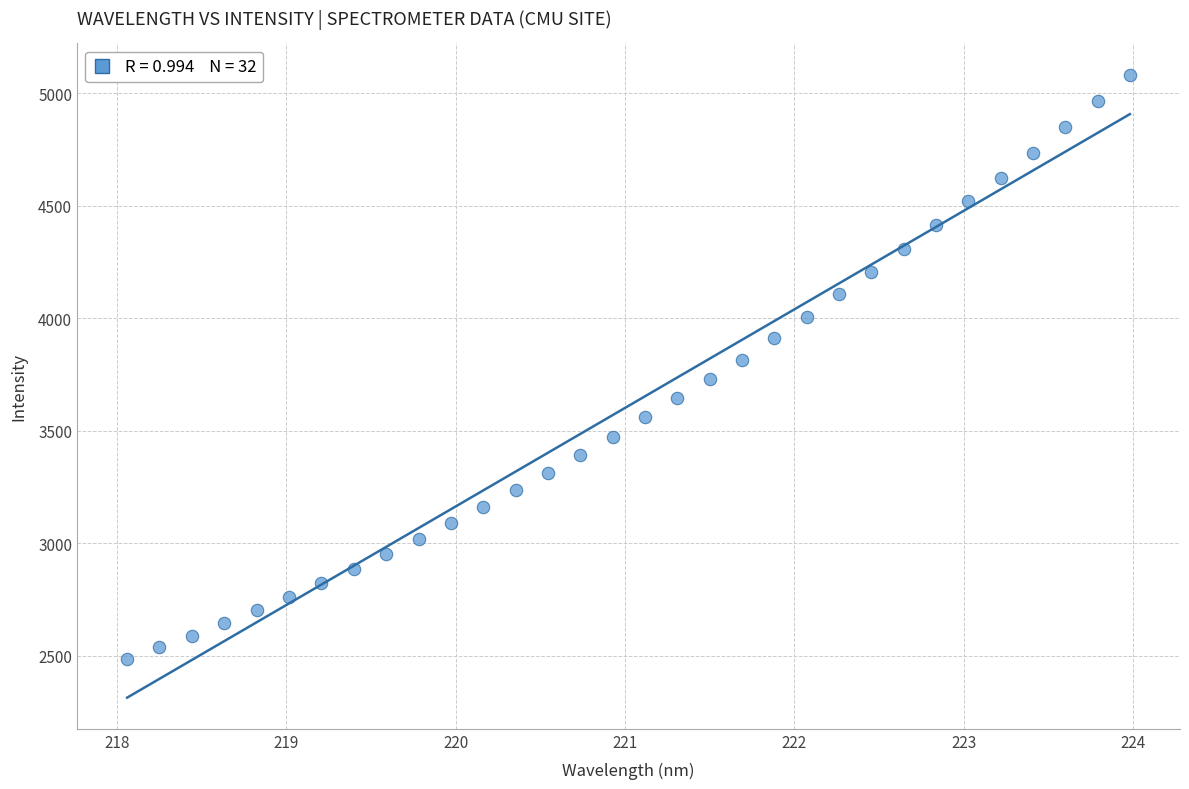

What is the range of Y values (max minus min)?

2597.3